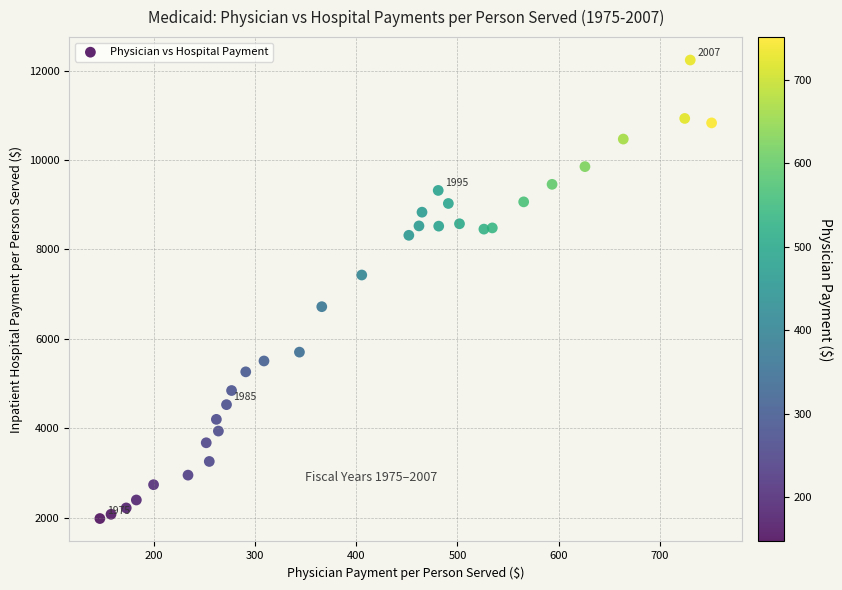

What is the range of Y values (max minus min)?

10258.2